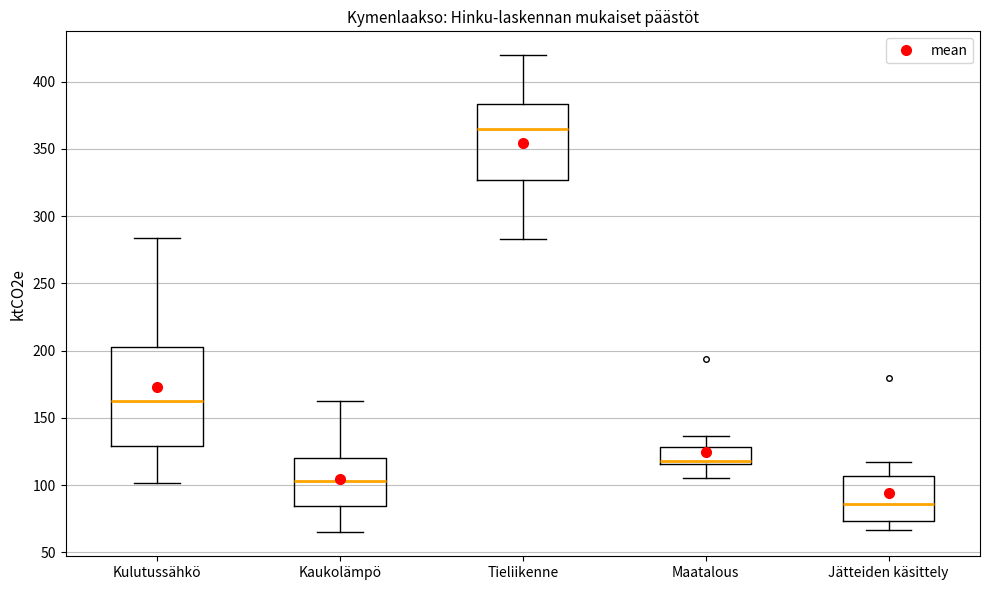

Which box's median line is the highest?

Tieliikenne